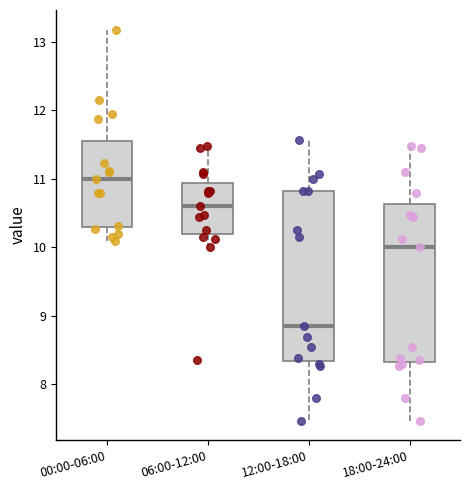

Reading left to right, transcribe this box plot: for each box, give where its median line is, the range the box spans, and where its two whiskers end, as read against the y-axis. The values are not printed on the chart, so give them approximately, as read against the axis.

00:00-06:00: median 11.0, box 10.3 to 11.6, whiskers 10.1 to 13.2
06:00-12:00: median 10.6, box 10.2 to 10.9, whiskers 10.0 to 11.5
12:00-18:00: median 8.9, box 8.3 to 10.8, whiskers 7.5 to 11.6
18:00-24:00: median 10.0, box 8.3 to 10.6, whiskers 7.5 to 11.5